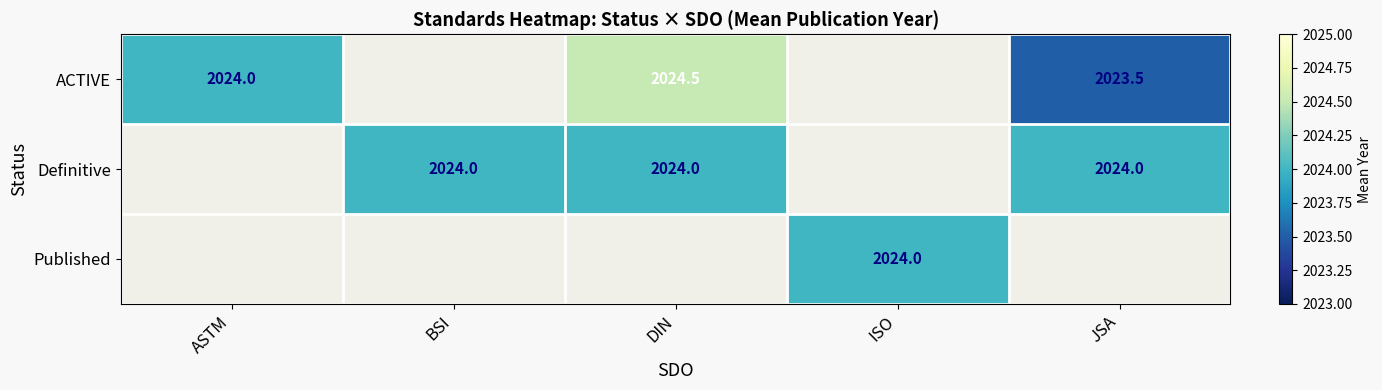

Is it true that ACTIVE equals 2024.5 at DIN?

True